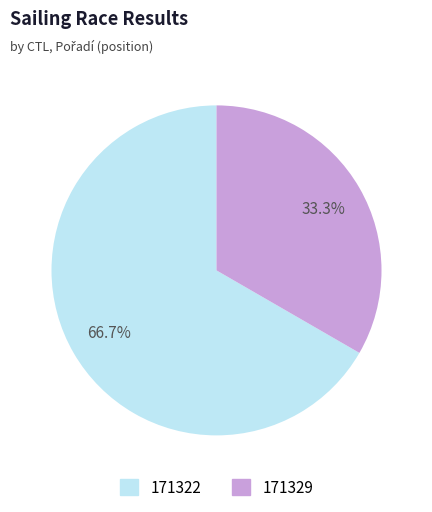

What is the largest slice in the pie chart?

171322